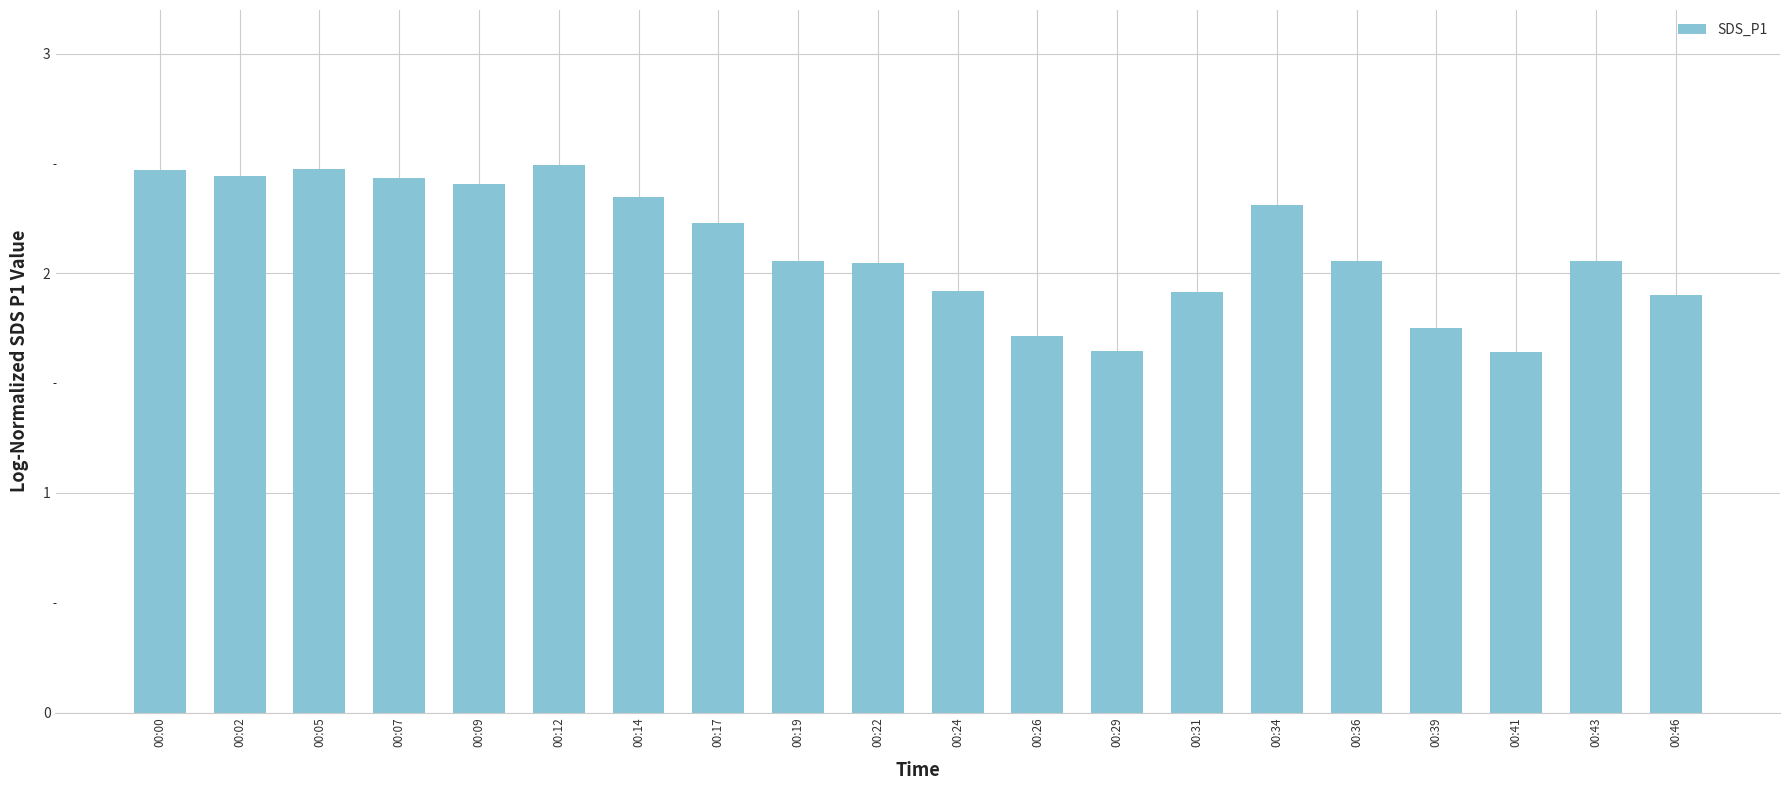

Is it true that the value at 00:26 is 1.7?

True